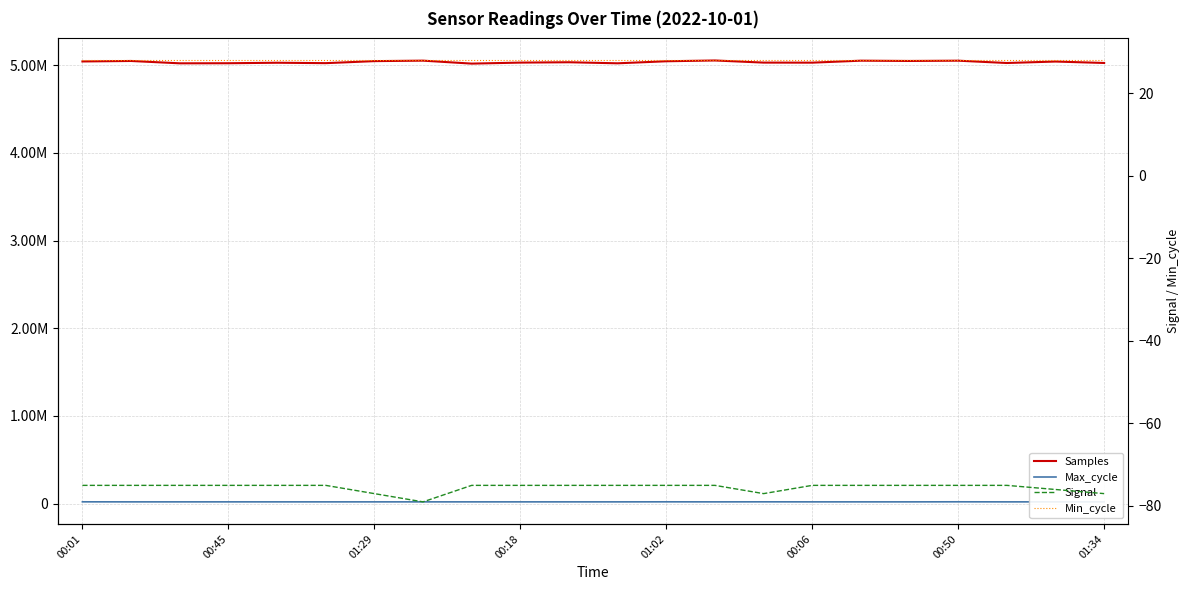

What is the difference between the second highest and second lowest values in the Signal series?

2